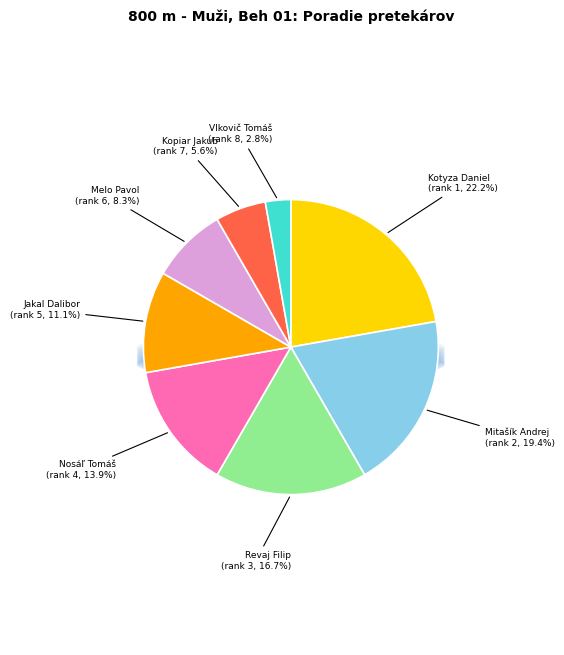

Is there a majority slice in this chart?

No